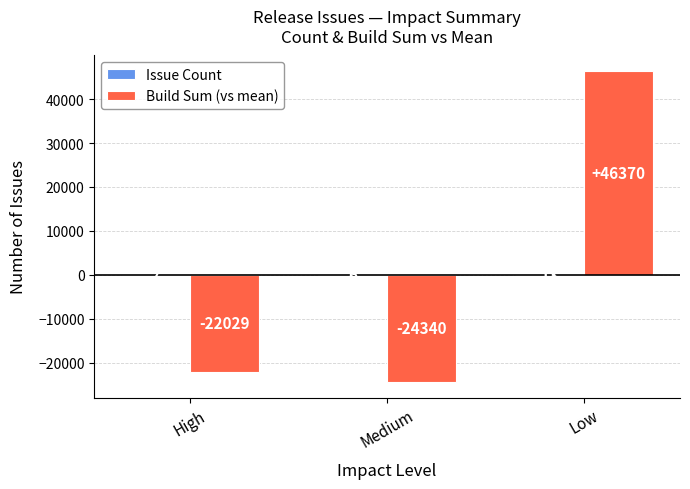

At which category is the sum across all series the highest?

Low